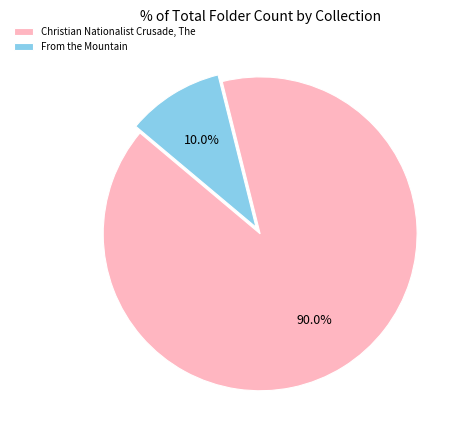

Does From the Mountain account for over 50% of the chart?

No